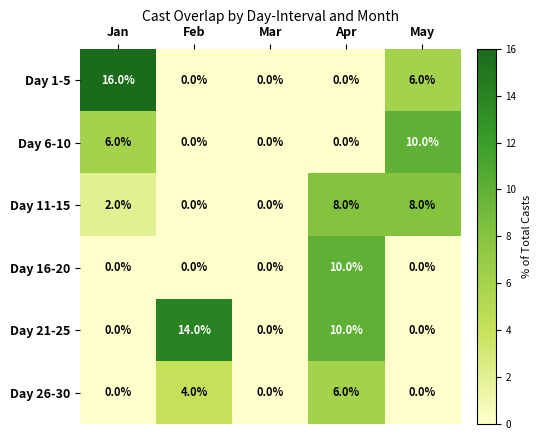

Reading left to right, transcribe all the data shown in this chart.

Day 1-5: 16	0	0	0	6
Day 6-10: 6	0	0	0	10
Day 11-15: 2	0	0	8	8
Day 16-20: 0	0	0	10	0
Day 21-25: 0	14	0	10	0
Day 26-30: 0	4	0	6	0